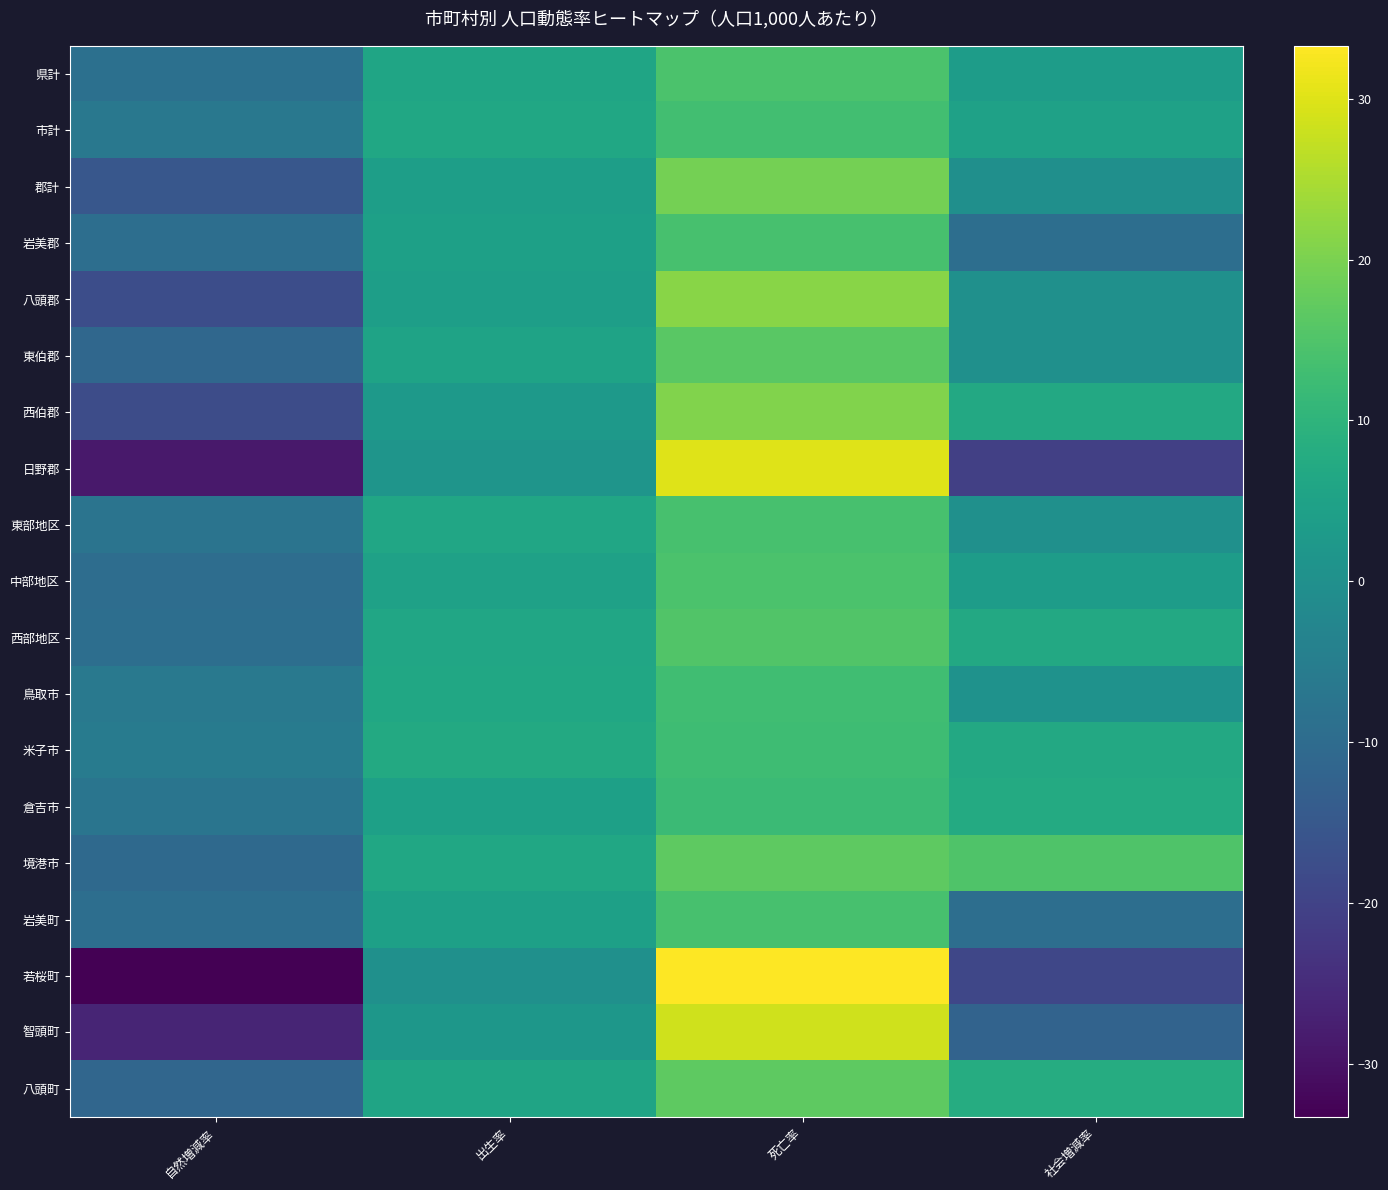

At which category is the sum across all series the highest?

死亡率